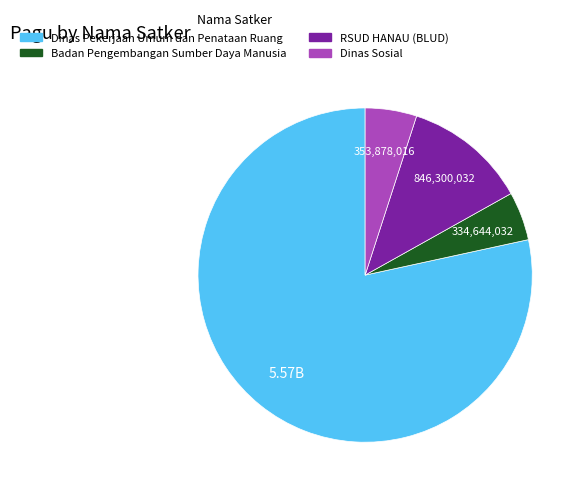

Is there a majority slice in this chart?

Yes